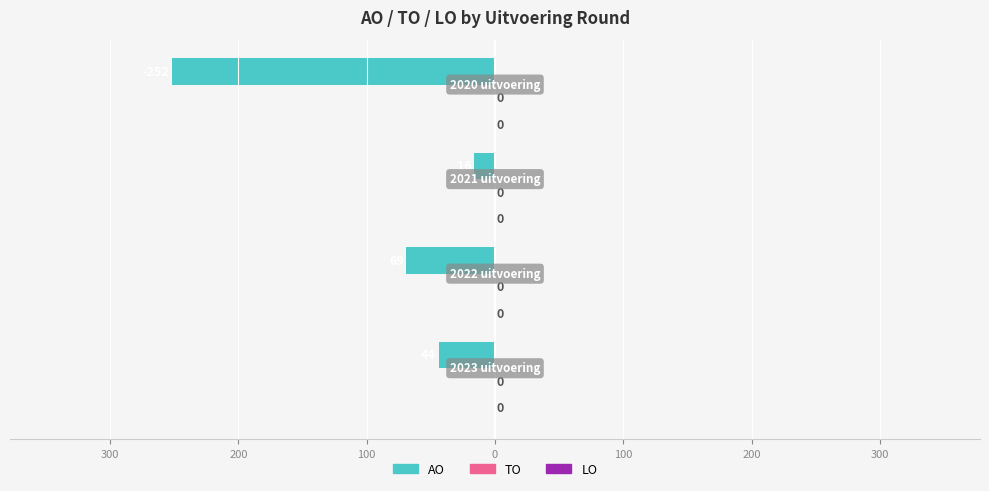

Are the bars horizontal?

Yes